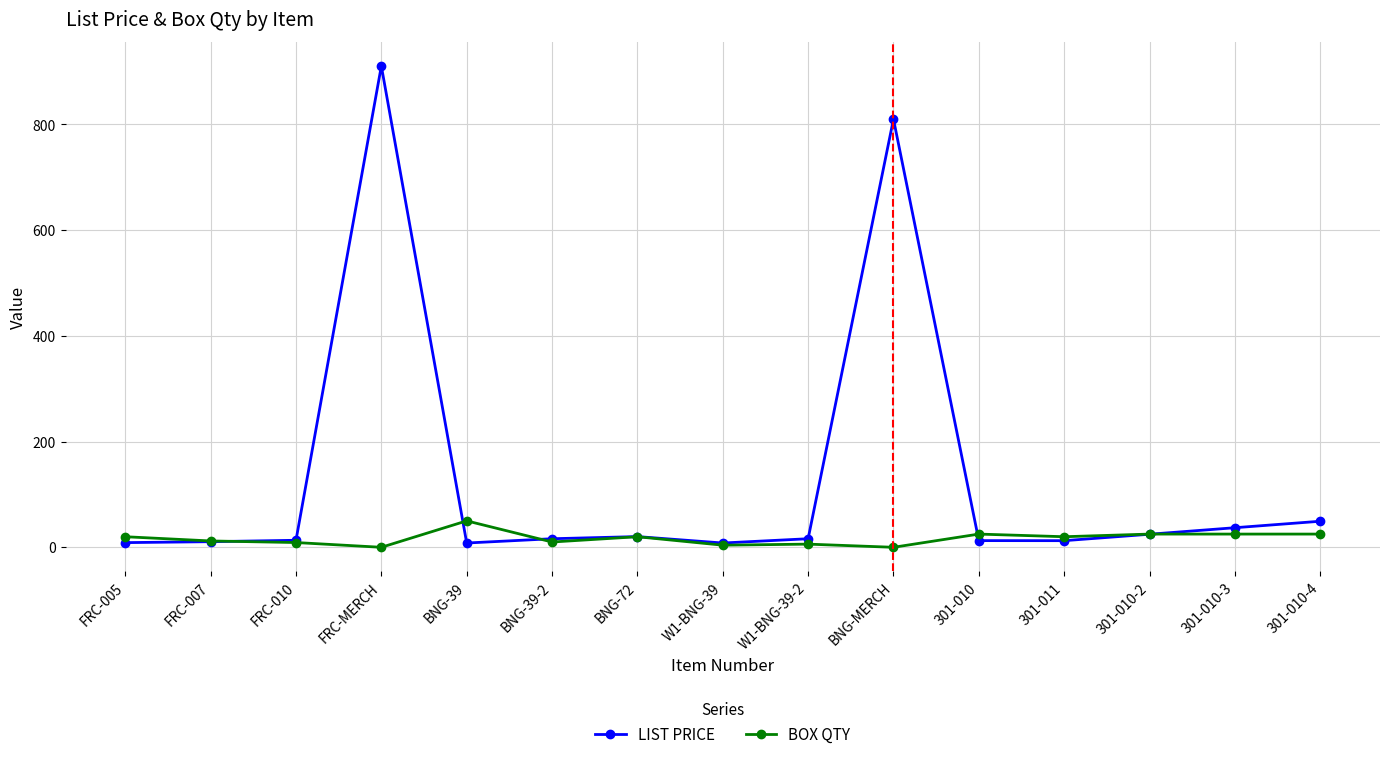

True or false: BOX QTY has a value of 6.0 at W1-BNG-39-2.

True